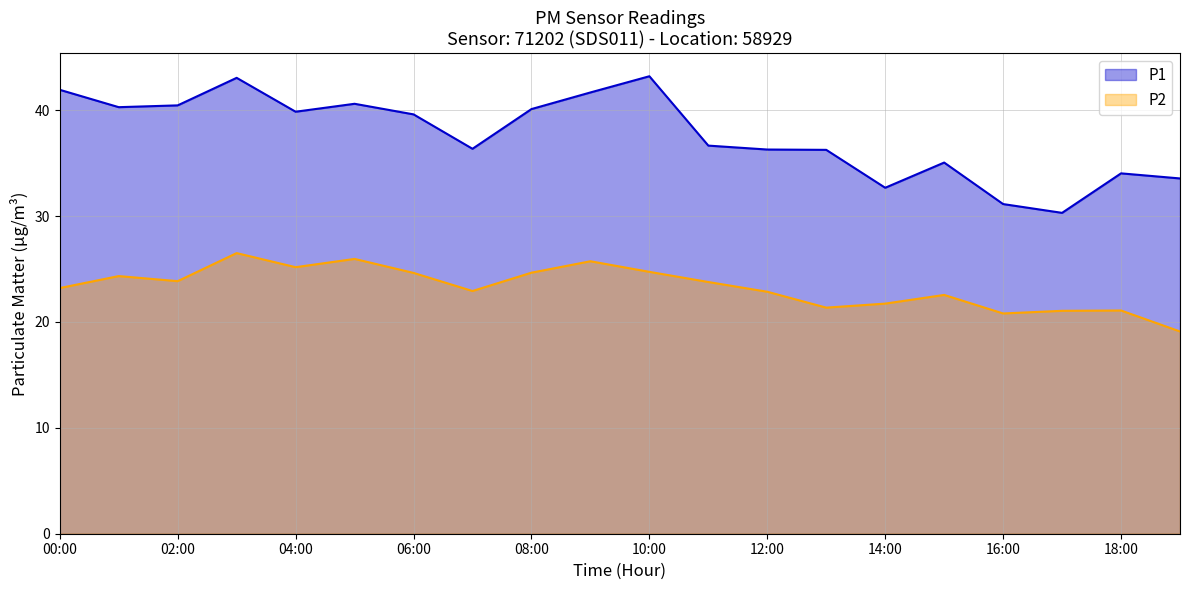

Is the value of P2 at 08:00 greater than the value of P1 at 06:00?

No